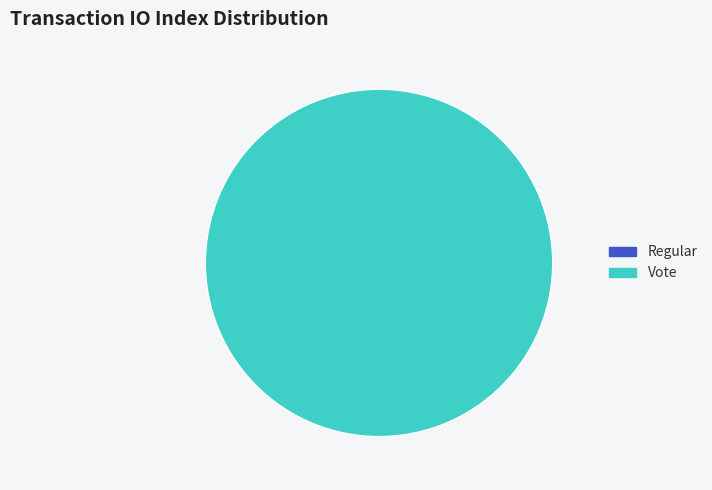

Is there any slice that represents more than half of the pie?

Yes